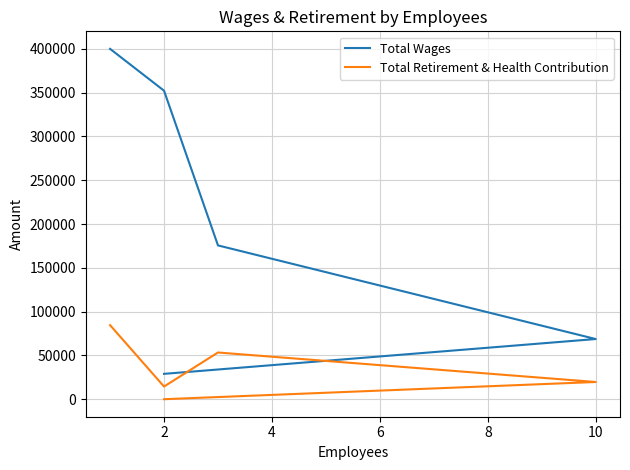

Which series has the largest total across all categories?

Total Wages